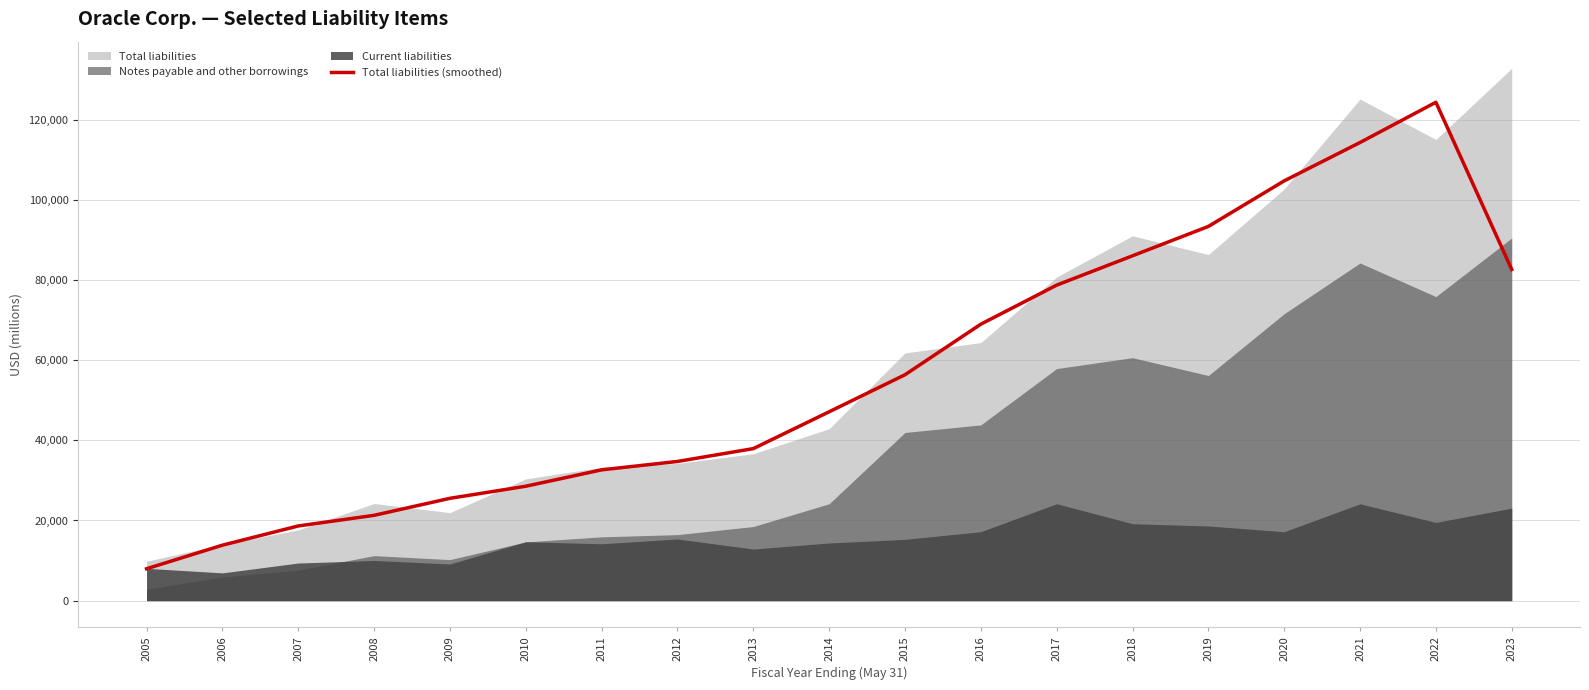

What is the sum of all values?

1077742.7